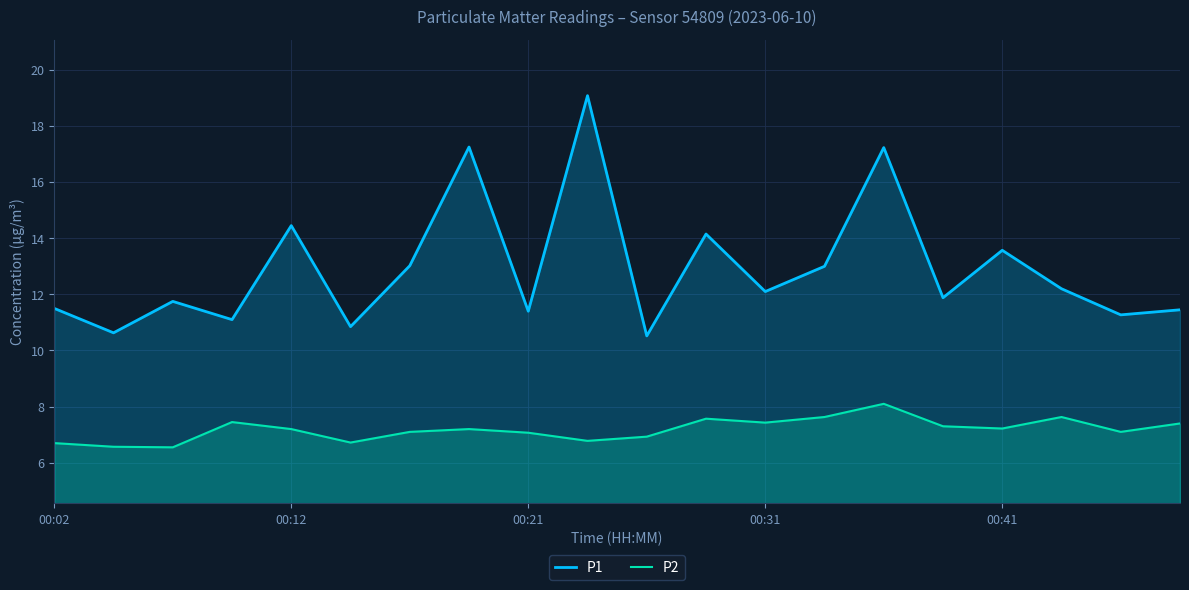

What is the sum of all P1 values?

258.4